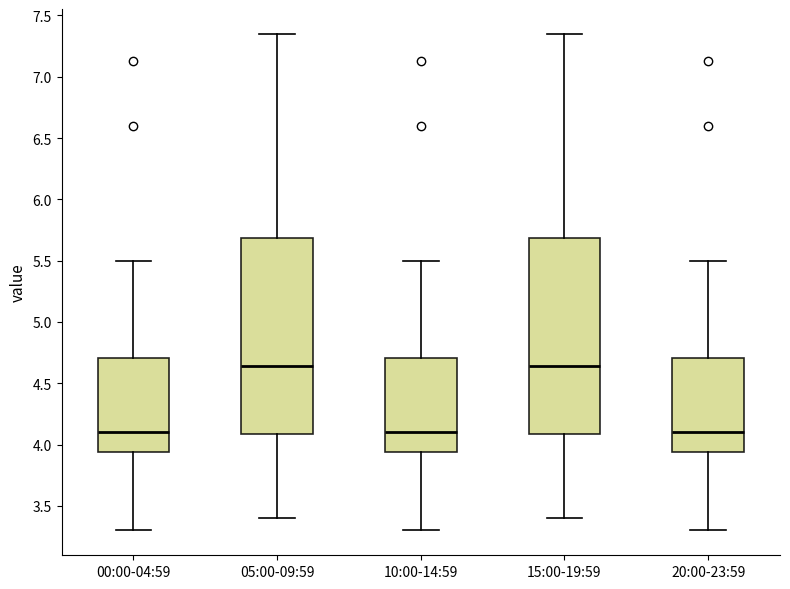

Reading left to right, read every box against the y-axis: the position of its median line, the range the box covers, and the ends of its whiskers. The values are not printed on the chart, so give them approximately, as read against the axis.

00:00-04:59: median 4.10, box 3.95 to 4.70, whiskers 3.30 to 5.50
05:00-09:59: median 4.65, box 4.10 to 5.70, whiskers 3.40 to 7.35
10:00-14:59: median 4.10, box 3.95 to 4.70, whiskers 3.30 to 5.50
15:00-19:59: median 4.65, box 4.10 to 5.70, whiskers 3.40 to 7.35
20:00-23:59: median 4.10, box 3.95 to 4.70, whiskers 3.30 to 5.50